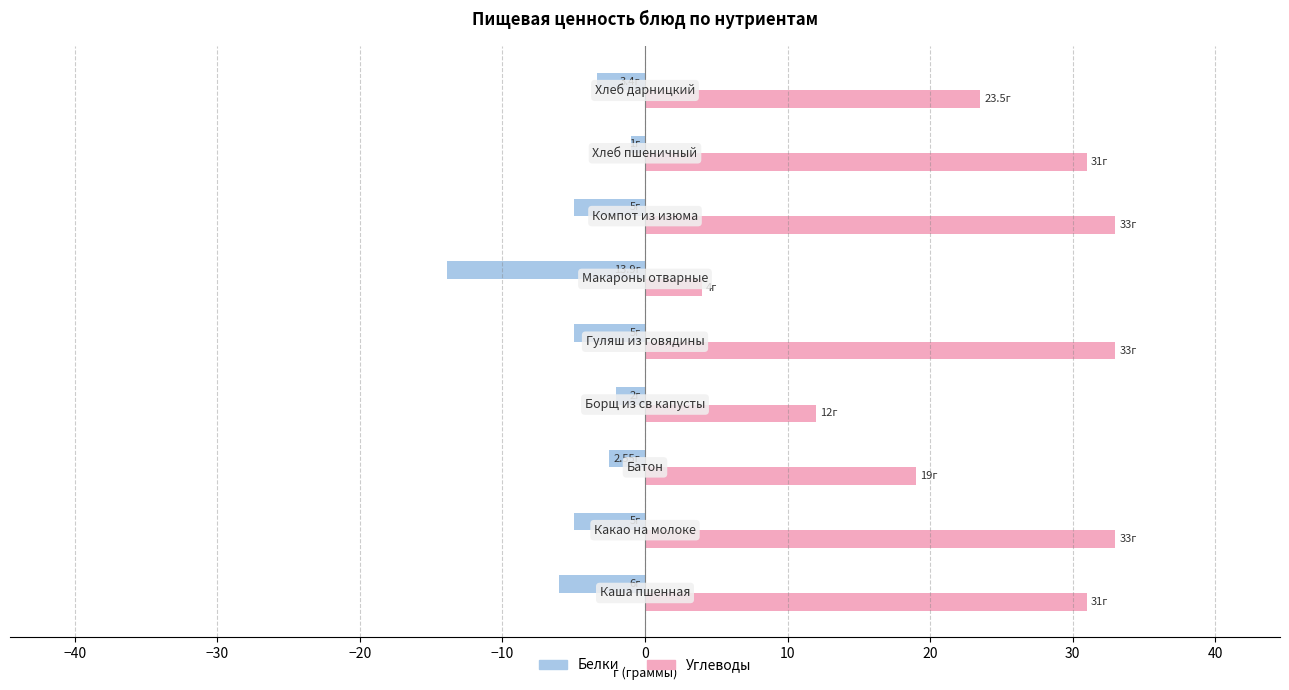

What is the smallest value displayed?

-13.9